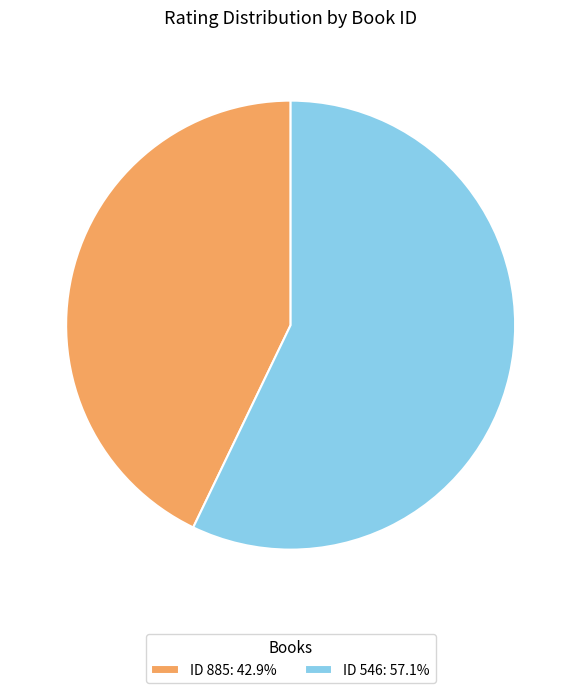

Approximately how many times larger is the value at ID 546: 57.1% compared to ID 885: 42.9%?

1.3